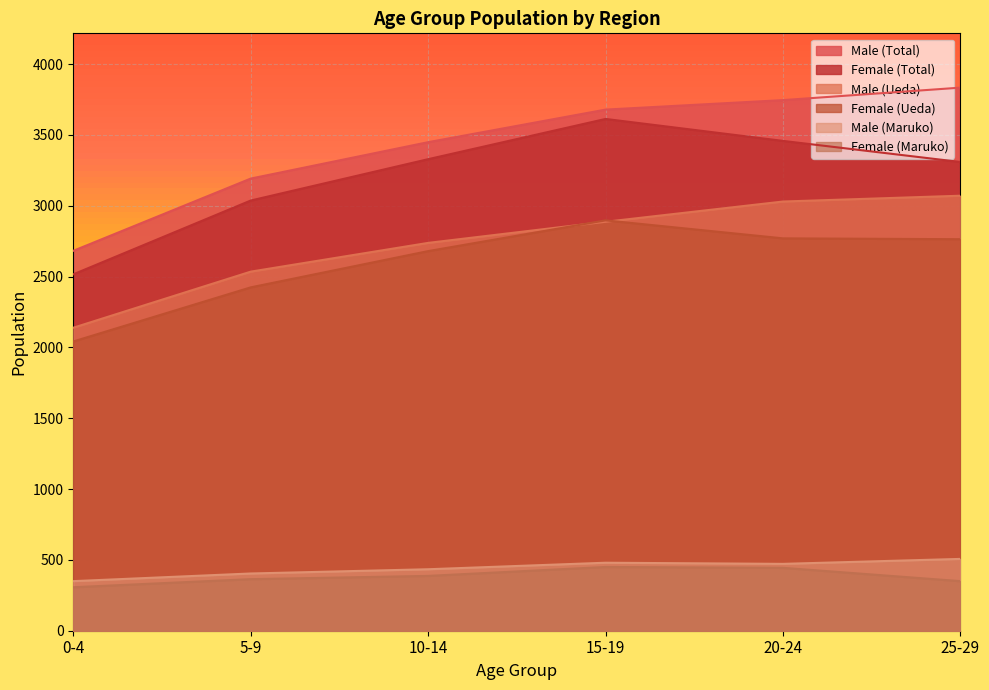

What is the highest value of the Female (Maruko) series?

450